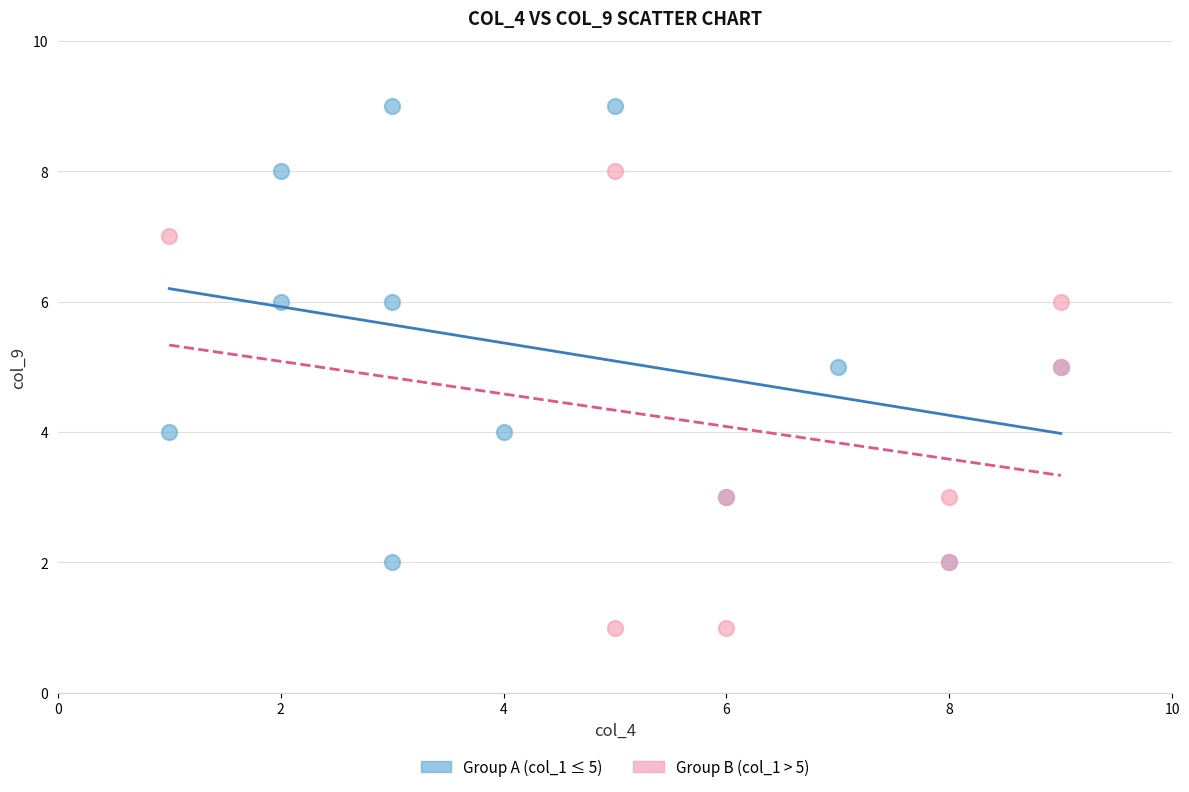

Which series contains the highest Y value?

Group A (col_1 ≤ 5)